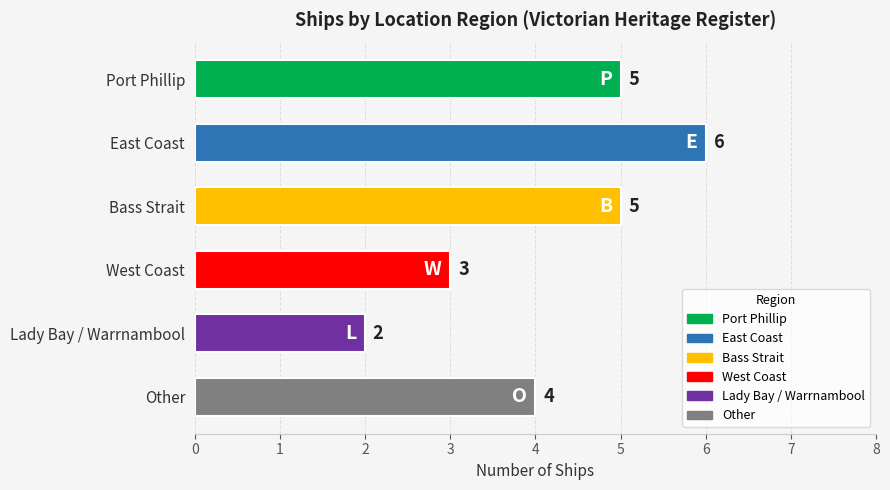

What is the label of the 4th bar from the bottom?

Bass Strait